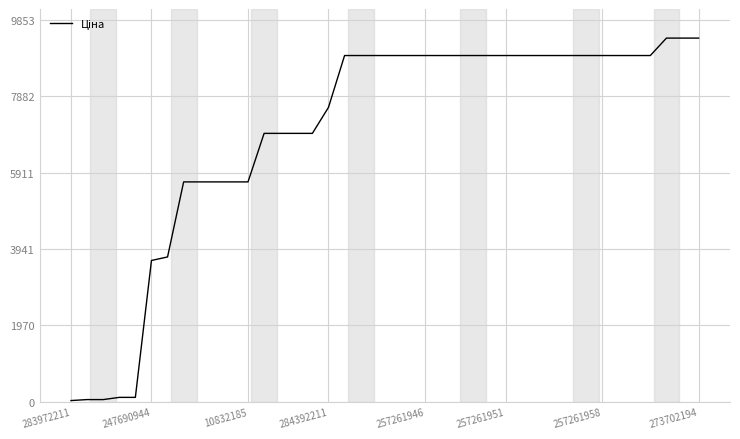

What is the difference between the maximum and second lowest values?

9326.9